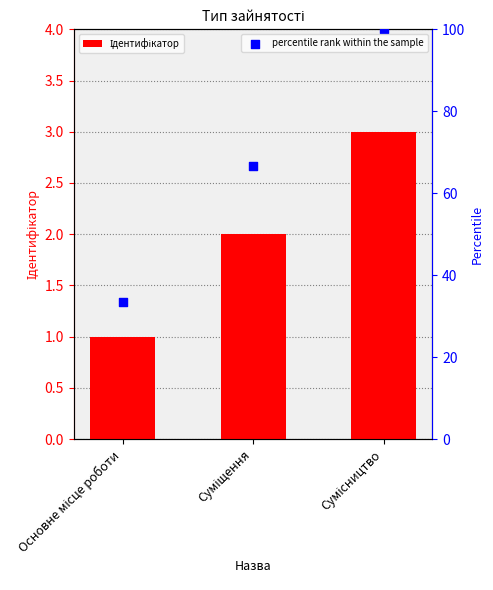

Which series has the largest Y range (max minus min)?

percentile rank within the sample